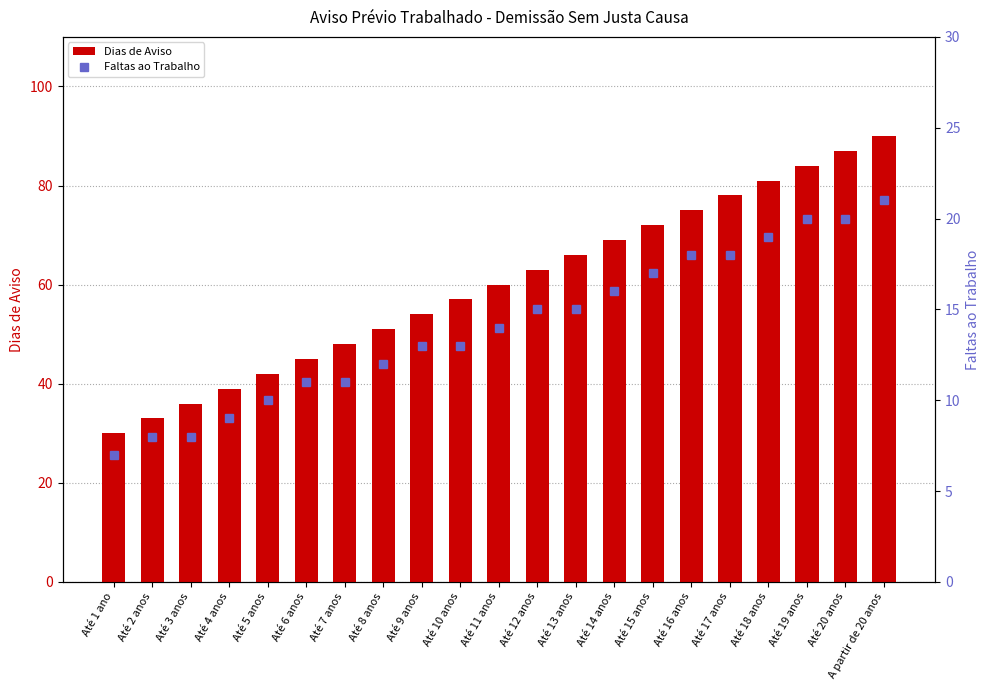

What position from the right is Até 14 anos?

8